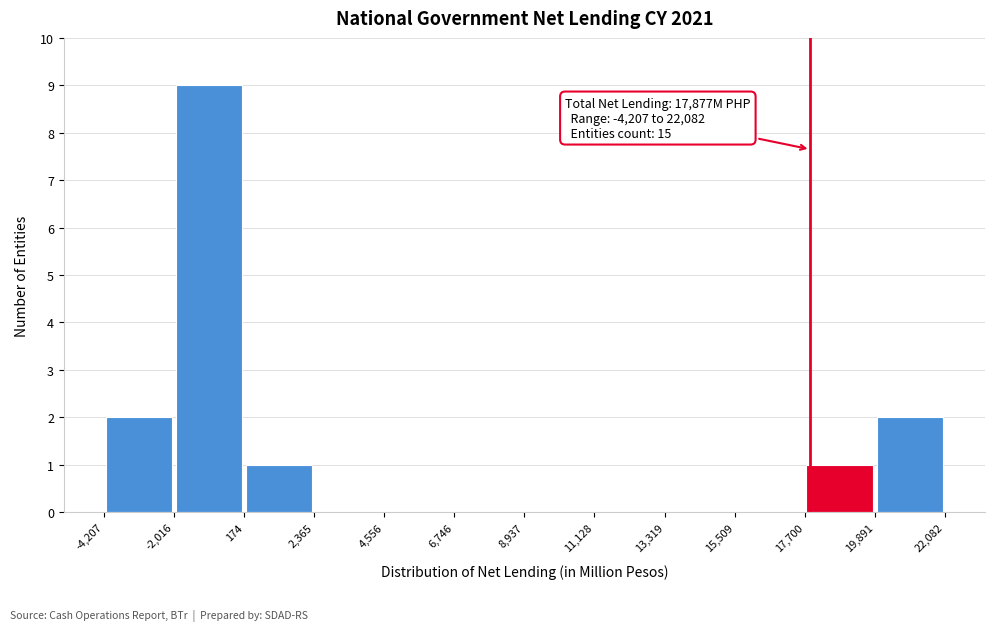

Over which range of the x-axis is the bar tallest?

-2,016 to 174